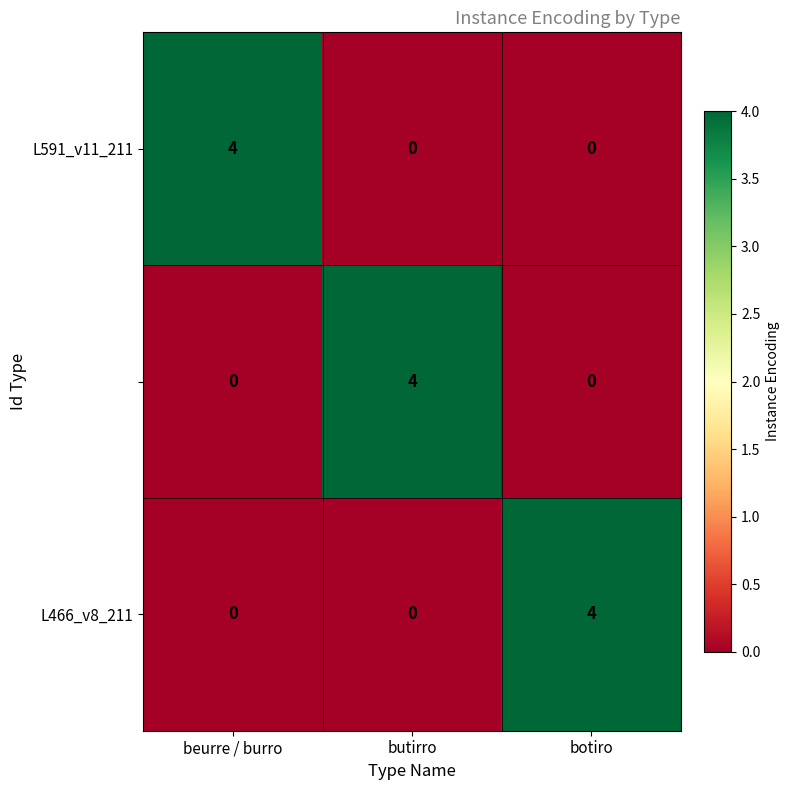

What is the greatest value displayed?

4